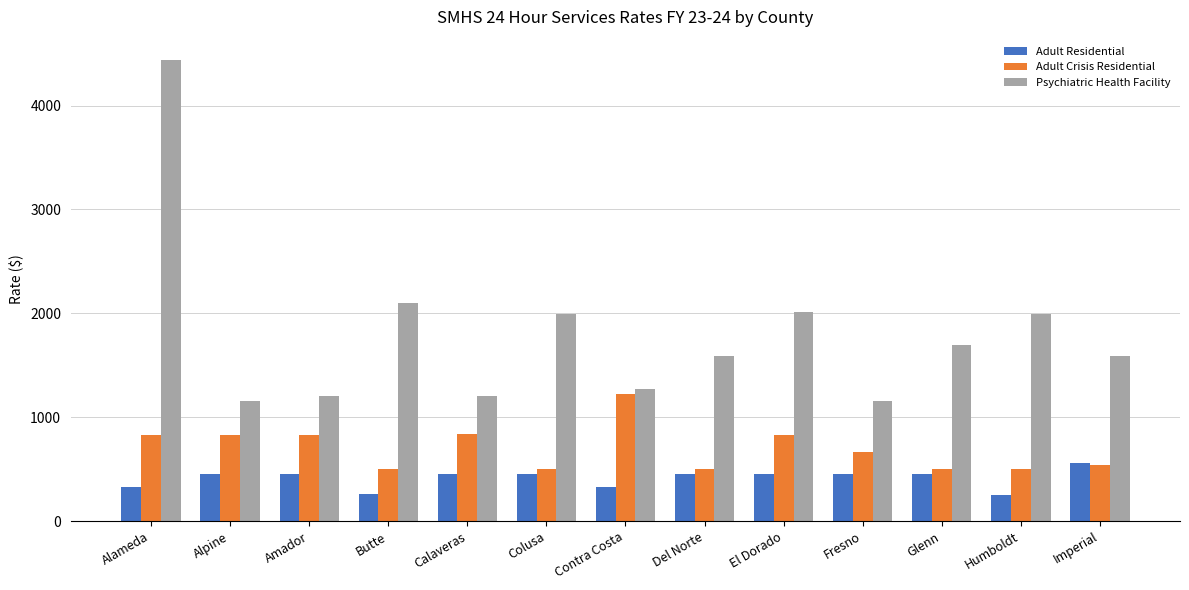

Is the value of Adult Crisis Residential at El Dorado greater than the value of Adult Residential at Contra Costa?

Yes